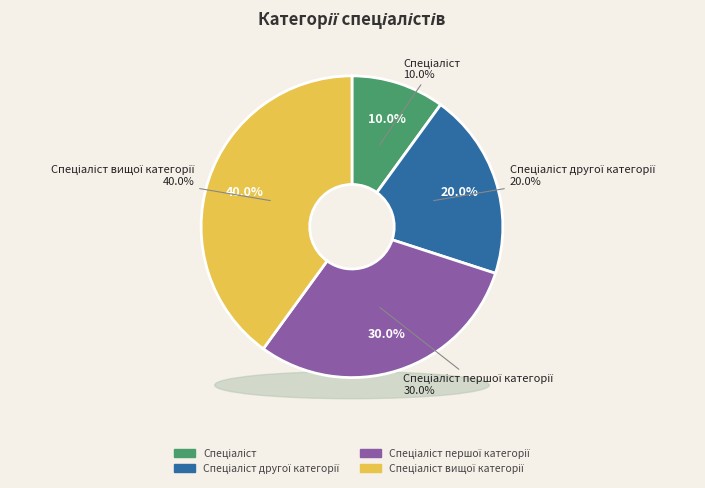

Which category has the biggest portion of the pie?

Спеціаліст вищої категорії